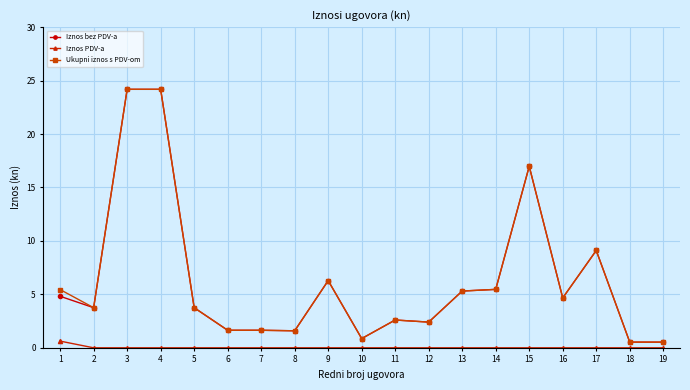

What is the difference between the highest and lowest values at 9?

6.3